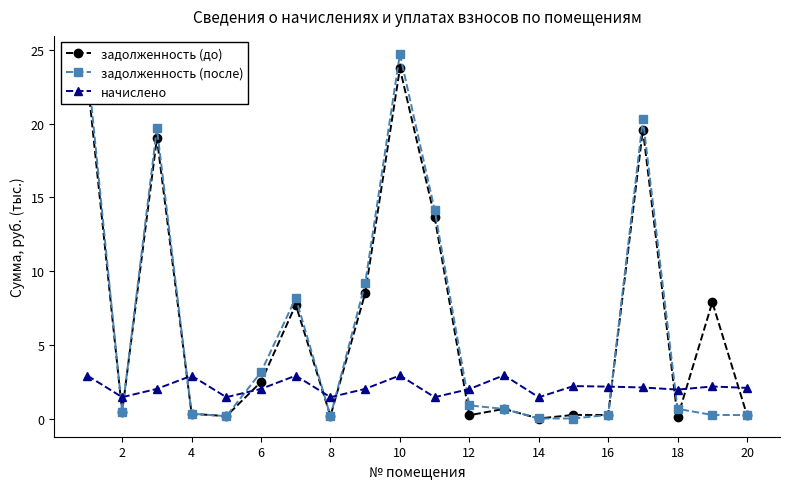

True or false: задолженность (после) has more than 0 points higher than both neighbors.

True